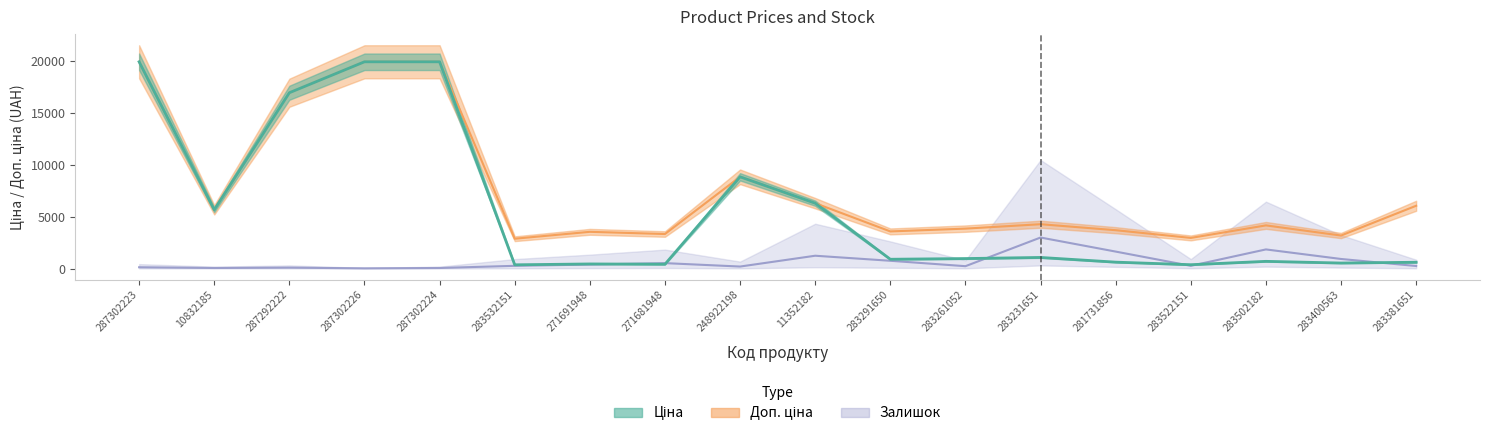

Which series changed the most between 287302224 and 283231651?

Ціна